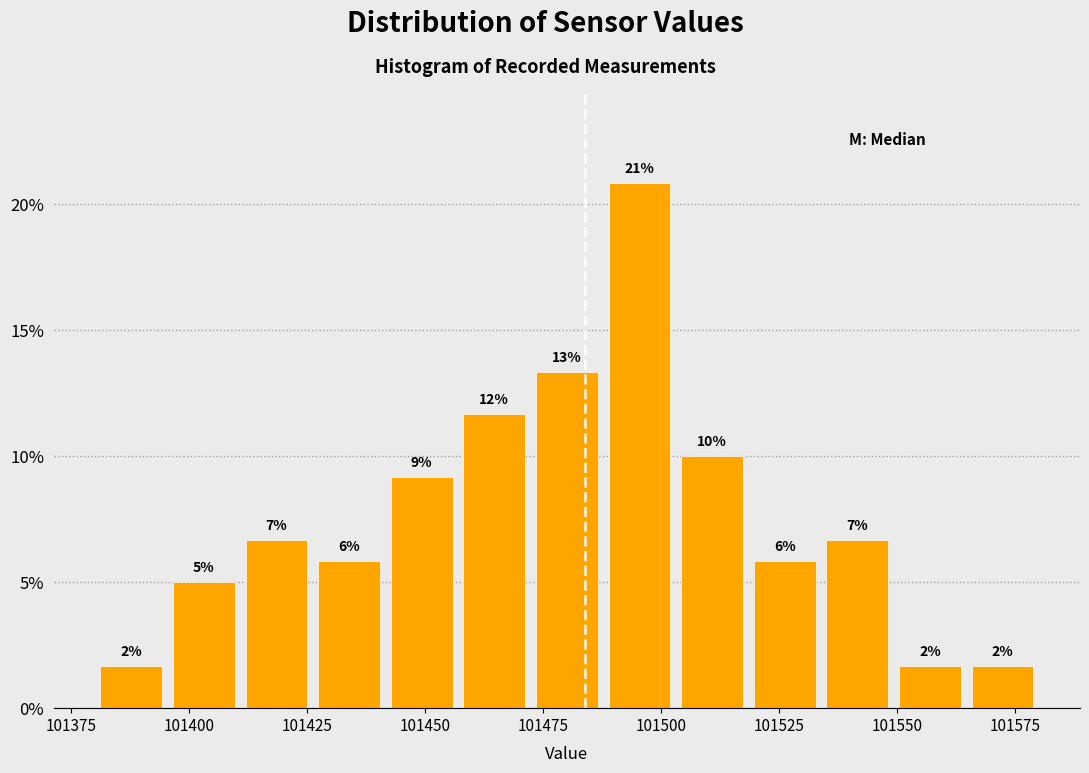

Read against the x-axis, roughly where is the centre of the tallest bar?

101495